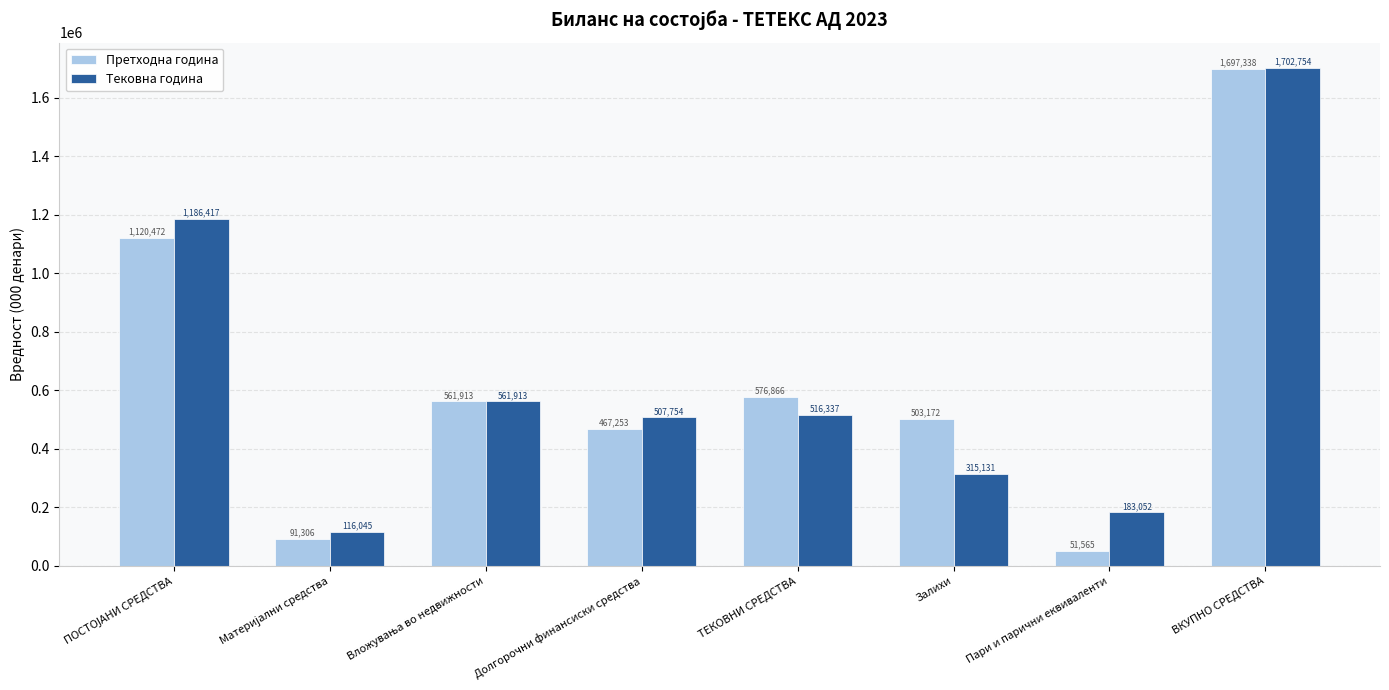

The Претходна година series shows 503172 at Залихи. True or false?

True